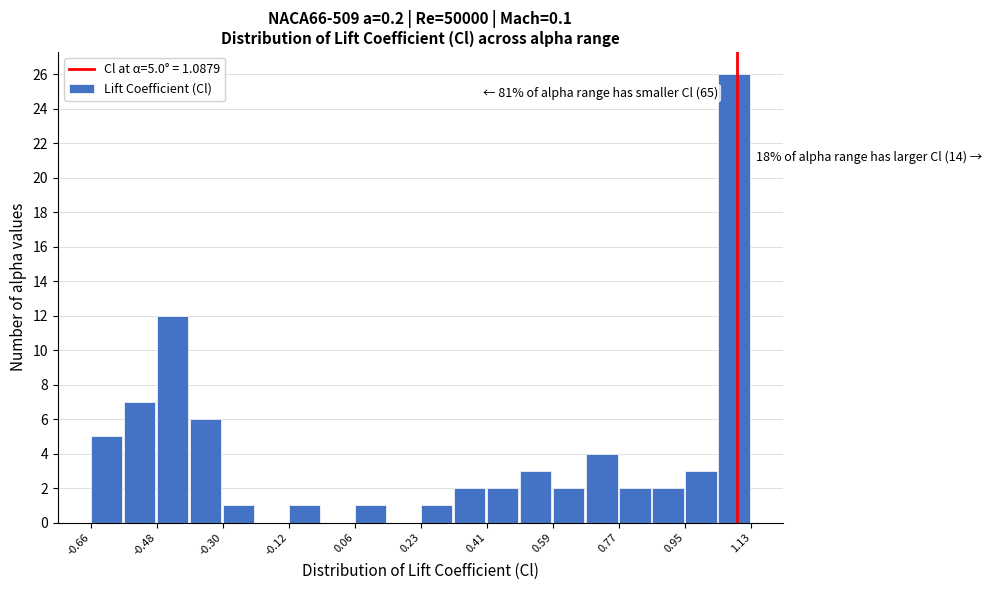

Which range on the x-axis has the tallest bar?

1.04 to 1.12